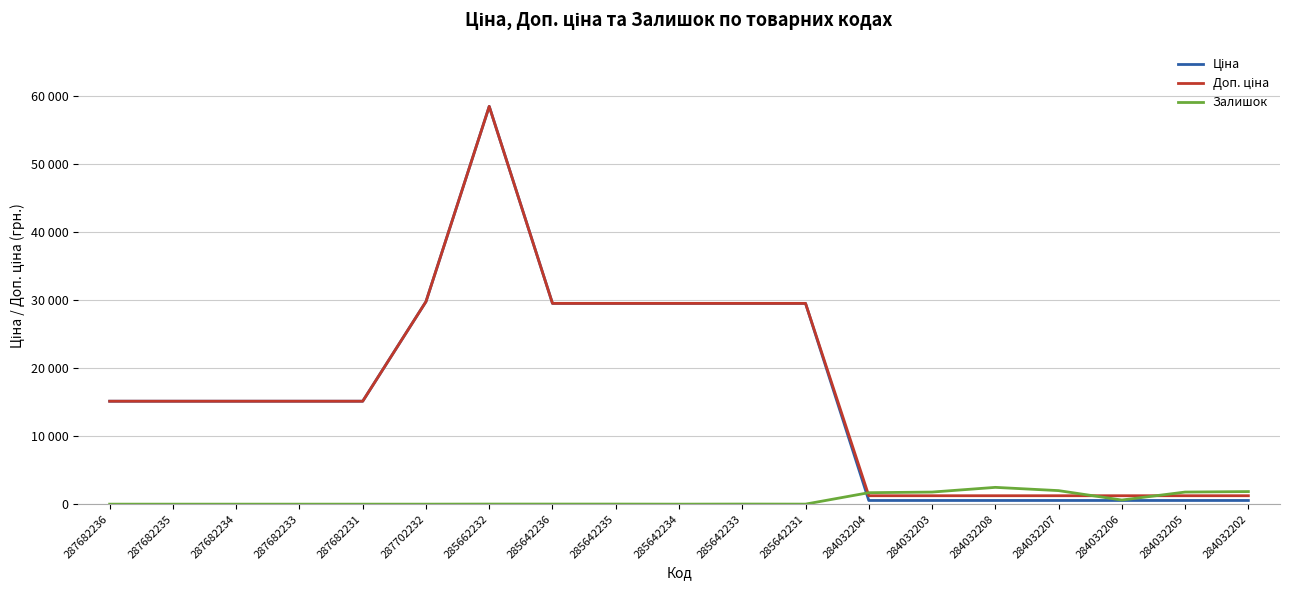

True or false: Ціна has a value of 29491.5 at 285642235.

True